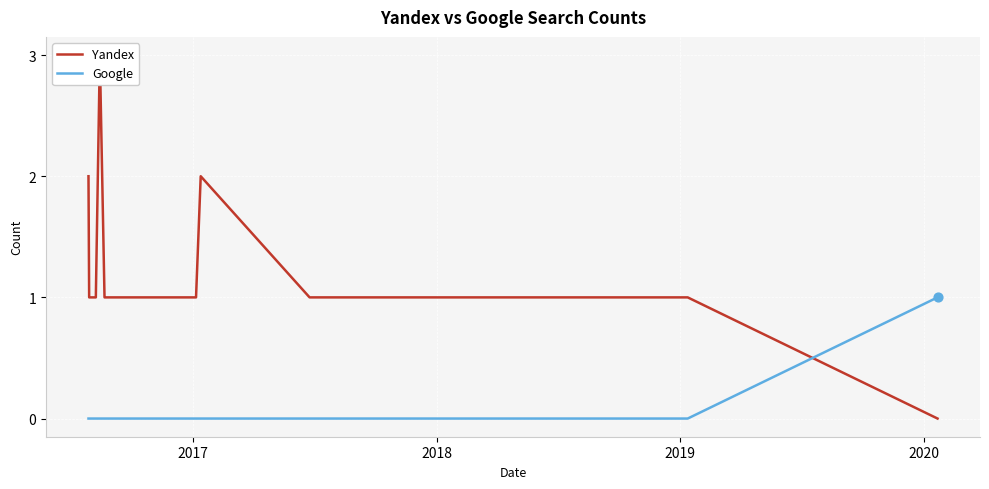

At how many categories does at least one series exceed 0?

30